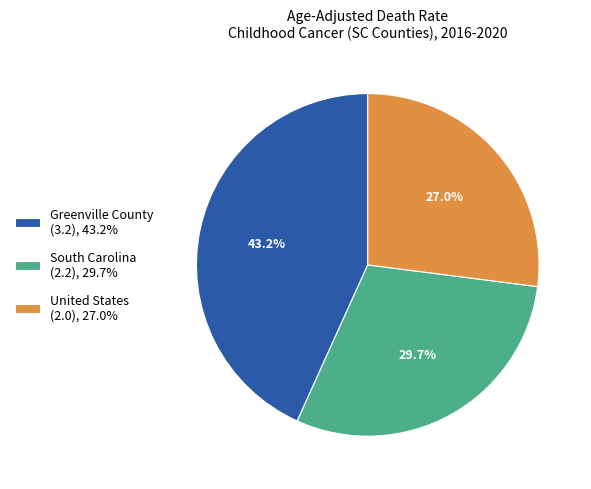

Rank the categories by value from highest to lowest.

Greenville County, South Carolina, United States